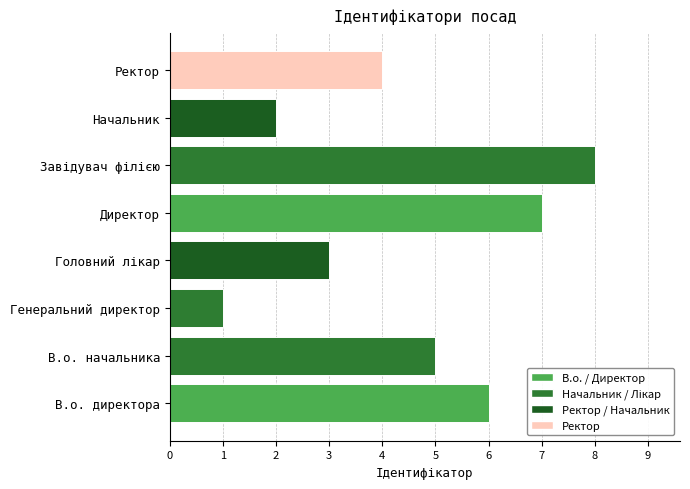

True or false: the data shows 4 at Ректор.

True